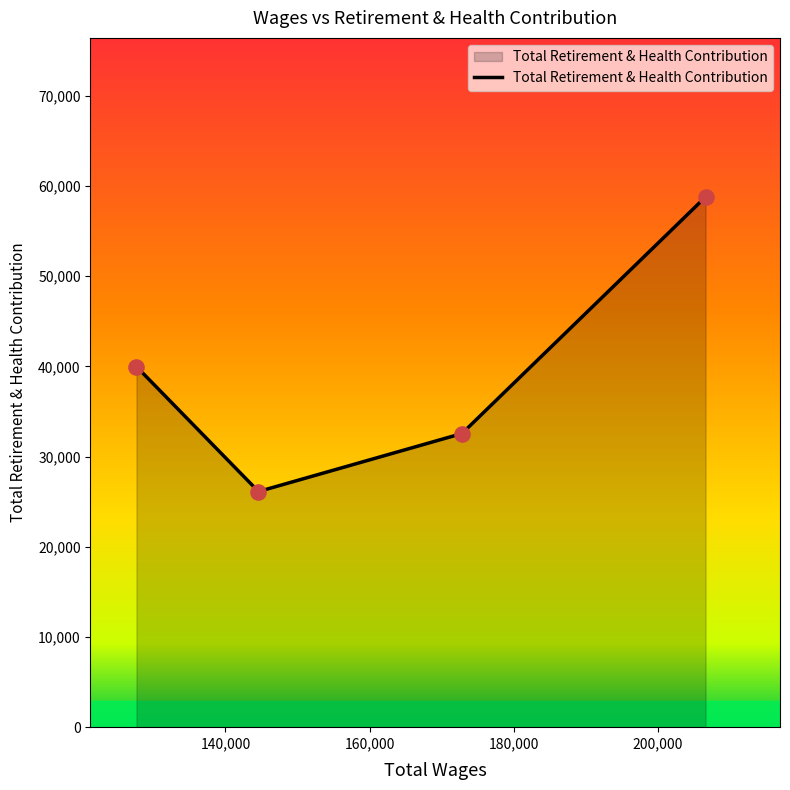

What is the difference between the maximum and second lowest values?

26227